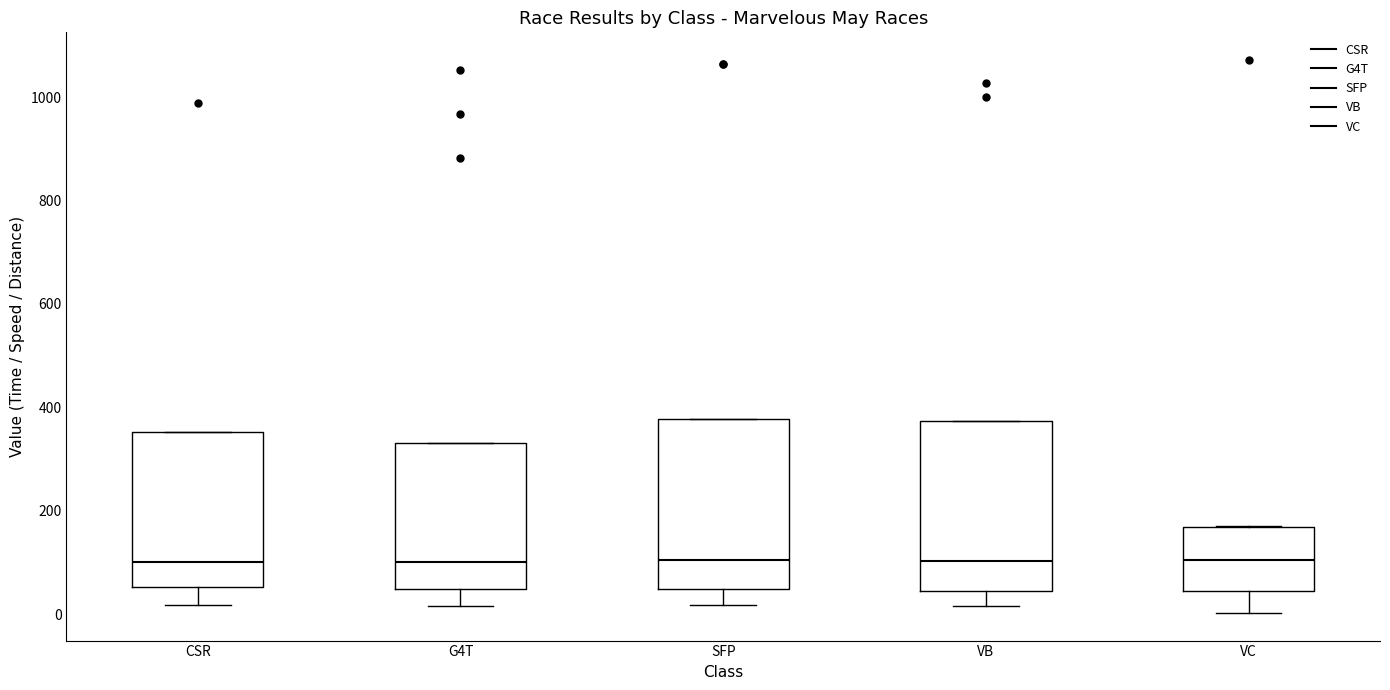

Reading left to right, read every box against the y-axis: the position of its median line, the range the box covers, and the ends of its whiskers. The values are not printed on the chart, so give them approximately, as read against the axis.

CSR: median 100, box 60 to 360, whiskers 20 to 360
G4T: median 100, box 40 to 340, whiskers 20 to 340
SFP: median 100, box 40 to 380, whiskers 20 to 380
VB: median 100, box 40 to 380, whiskers 20 to 380
VC: median 100, box 40 to 160, whiskers 0 to 180